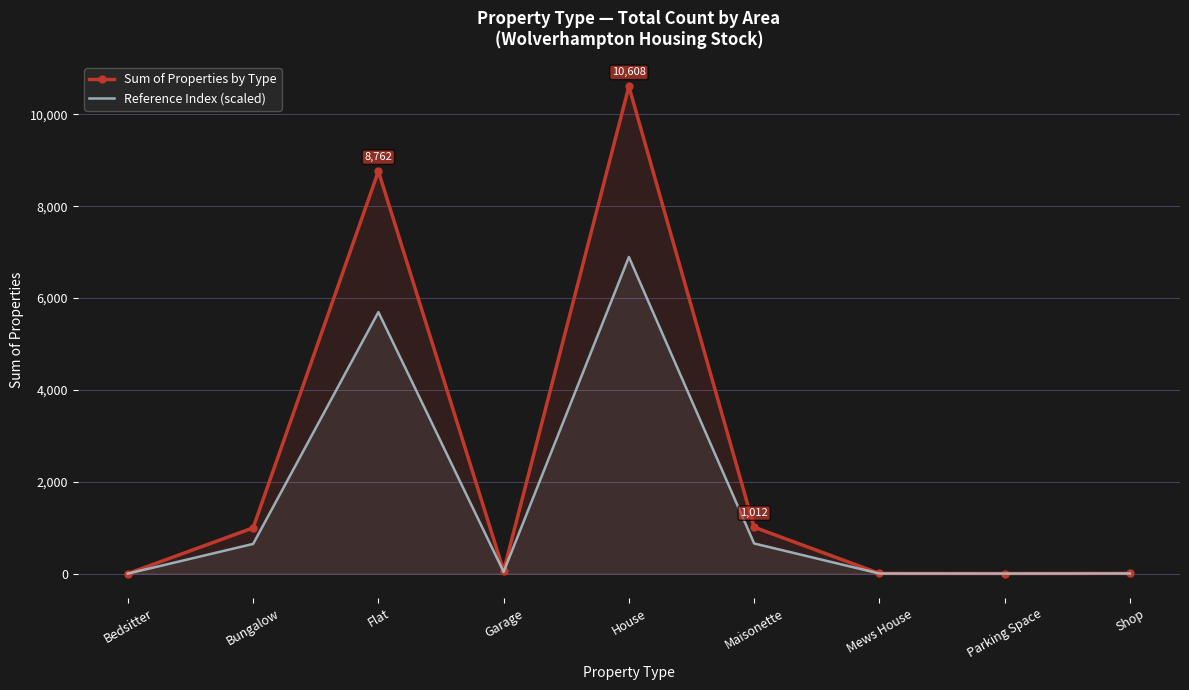

Reading left to right, what are all the values shown in this chart?

Sum of Properties by Type: 2.0	997.0	8762.0	61.0	10608.0	1012.0	5.0	3.0	6.0
Reference Index (scaled): 1.3	648.1	5695.3	39.6	6895.2	657.8	3.2	2.0	3.9